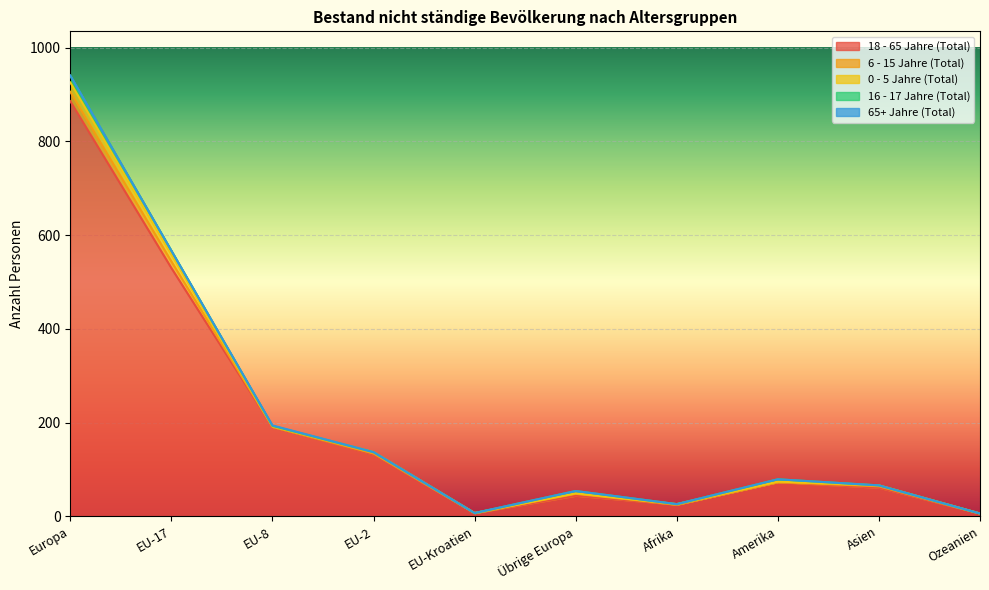

What is the greatest value displayed?

886